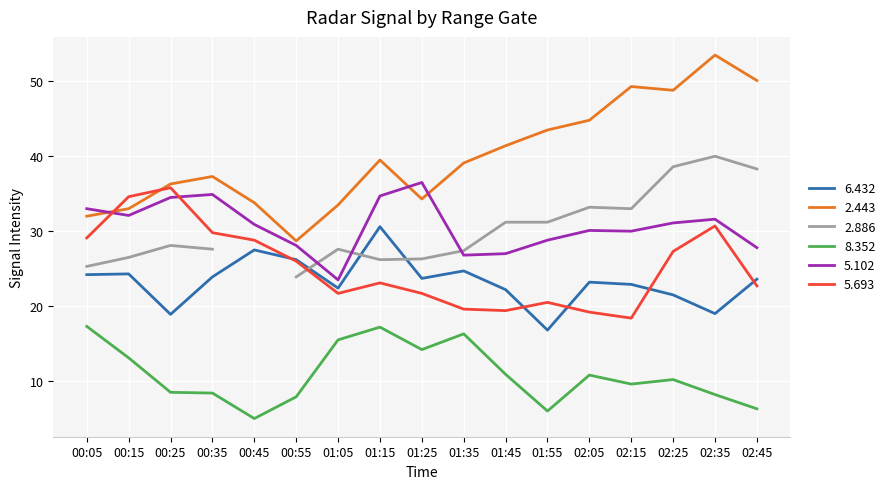

In 8.352, how many points are lower than both neighbors (excluding endpoints)?

4